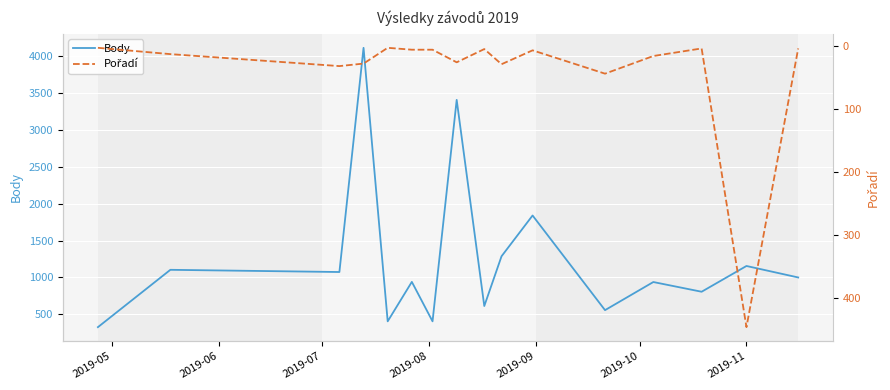

Count the number of categories in the chart.

16